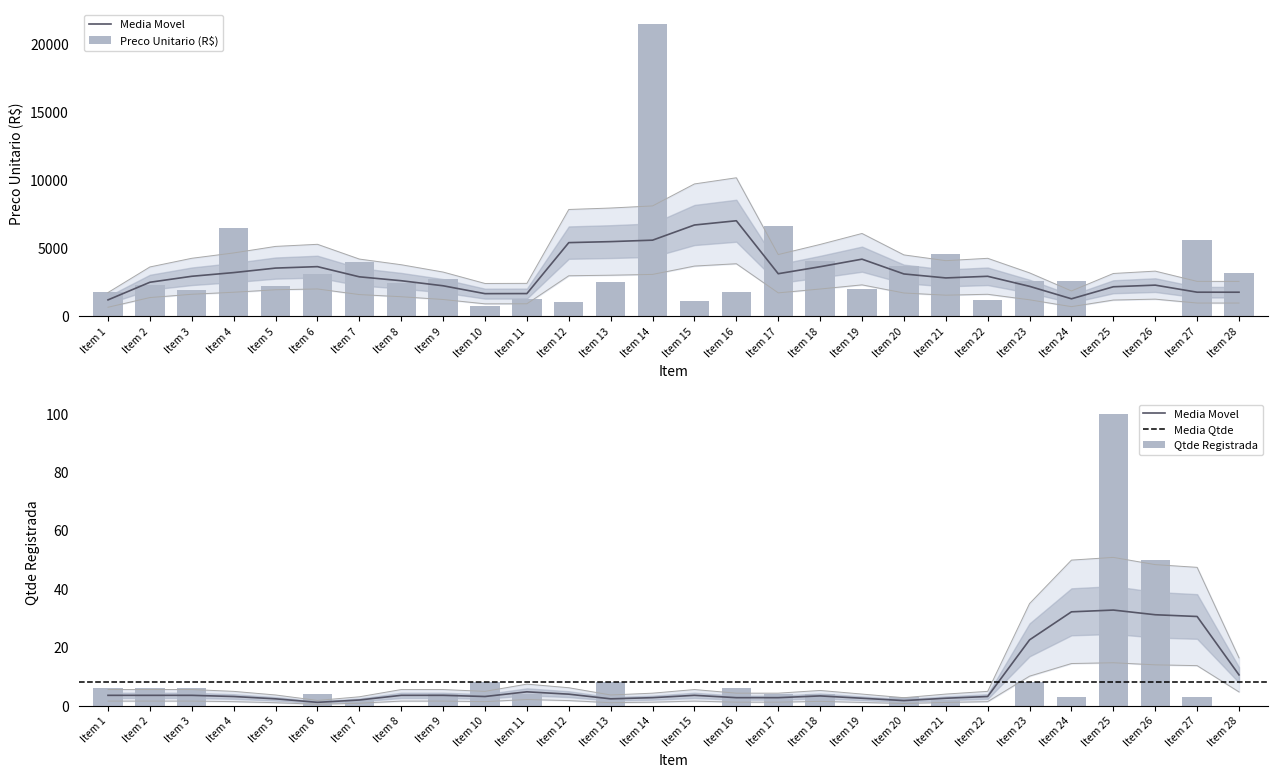

How many data points in Preco Unitario (R$) are above 2498?

13